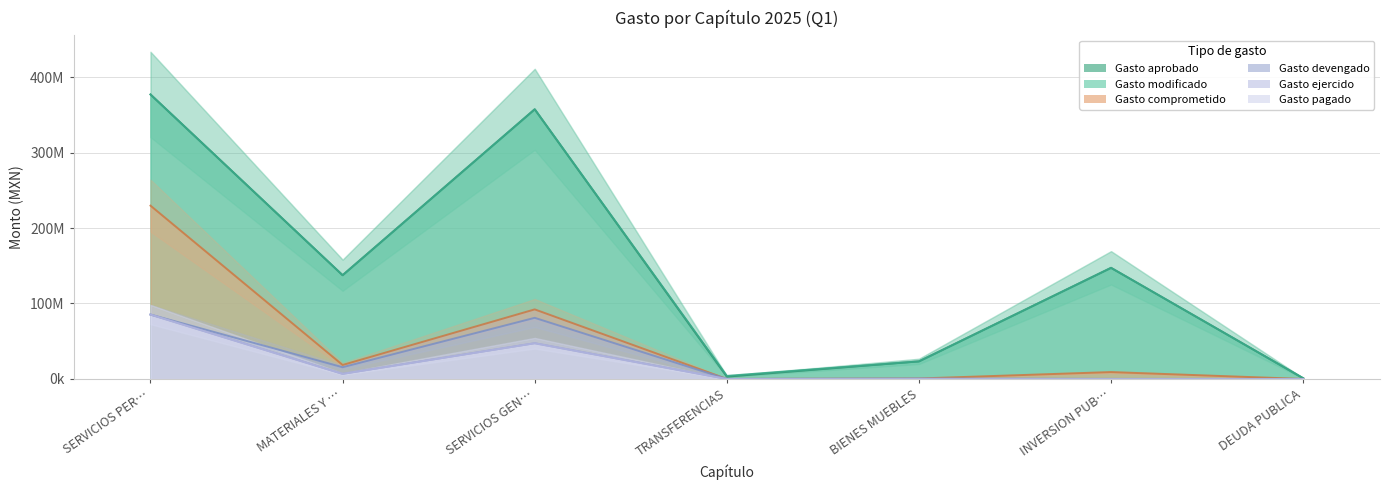

At which label does Gasto pagado reach its peak?

SERVICIOS PER…